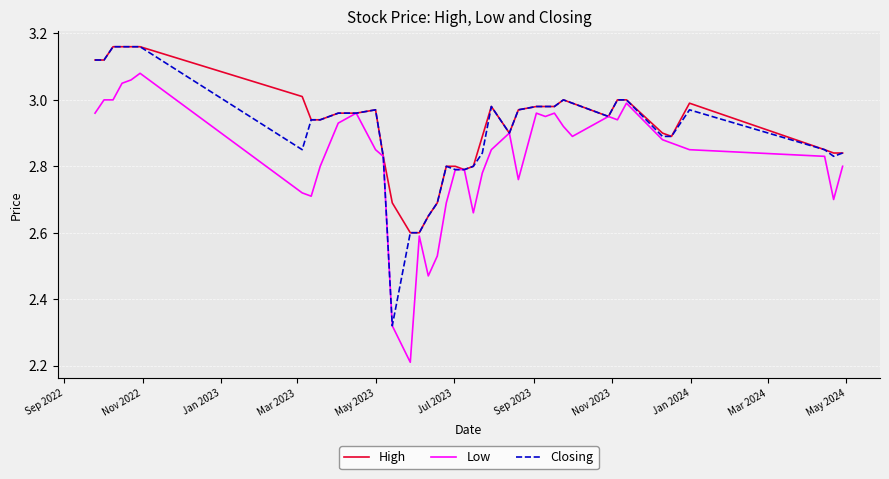

Is this an area chart (filled region under the line)?

No